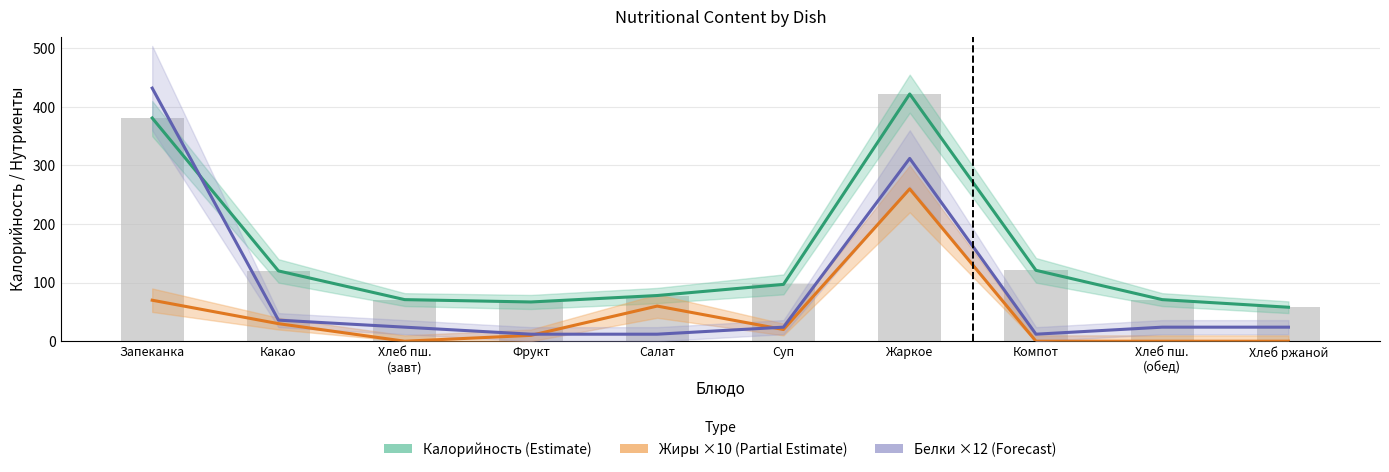

Which series has the largest total across all categories?

Калорийность (Estimate)